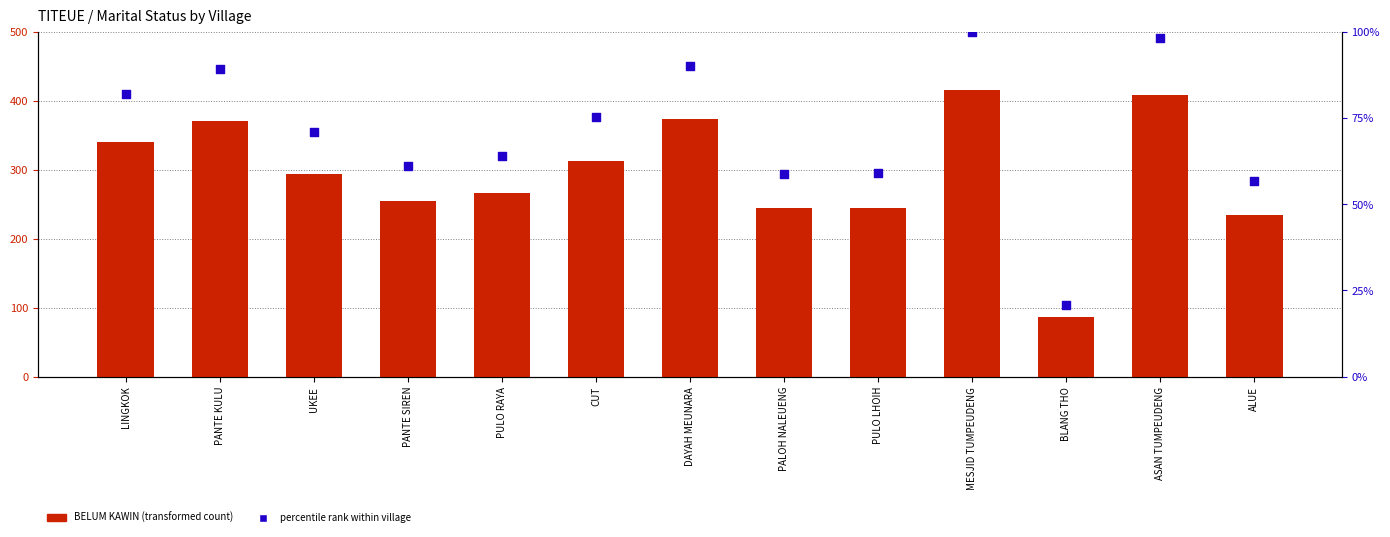

Which series has the largest total across all categories?

BELUM KAWIN